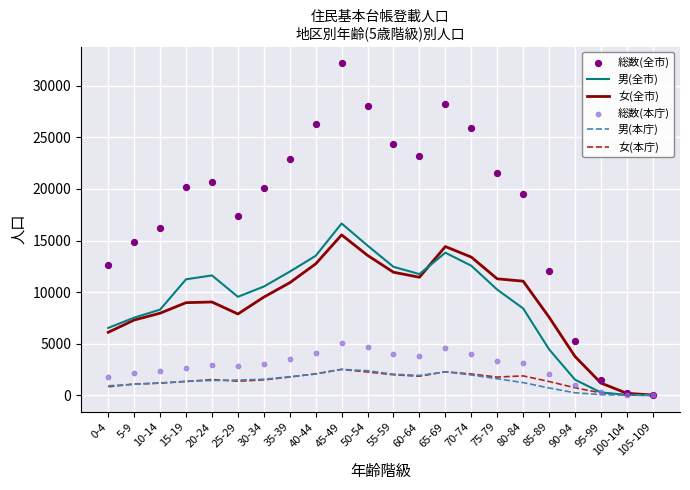

Which series contains the lowest Y value?

男(本庁)